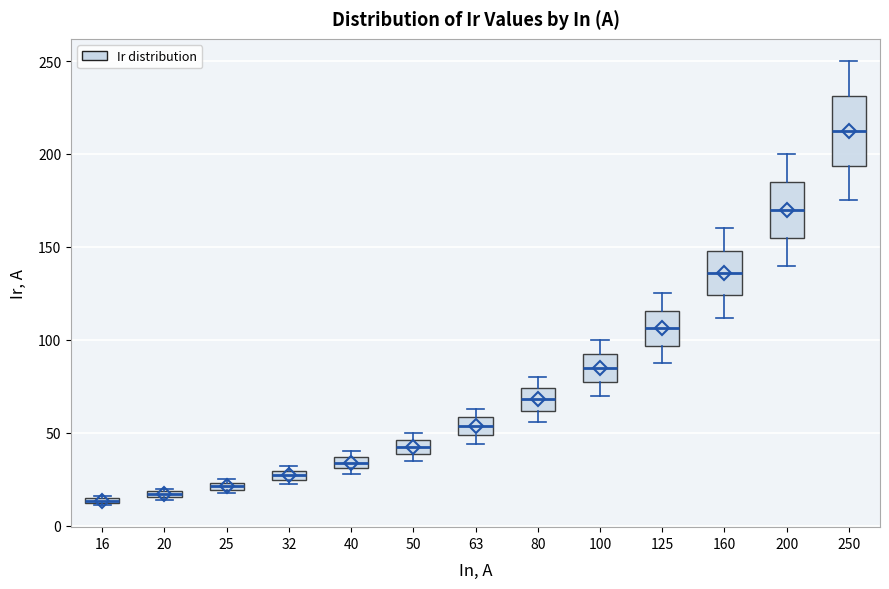

Where is the upper edge of the box at x = 16 on the y-axis? The values are not printed on the chart, so give them approximately, as read against the axis.

15